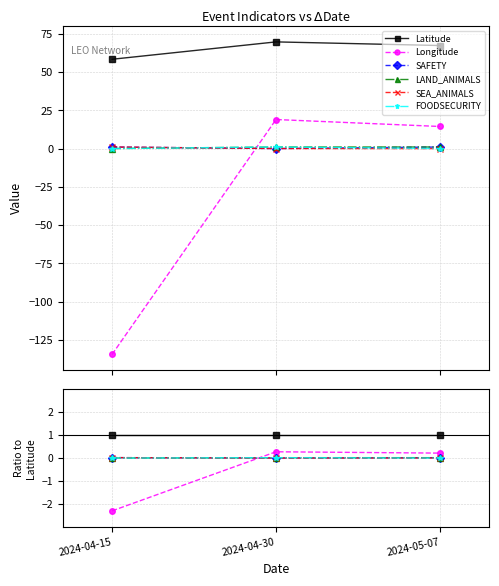

Reading left to right, list all the values displayed in this chart.

Latitude: 1.0	1.0	1.0
Longitude: -2.3	0.3	0.2
SAFETY: 0.0	0.0	0.0
LAND_ANIMALS: 0.0	0.0	0.0
SEA_ANIMALS: 0.0	0.0	0.0
FOODSECURITY: 0.0	0.0	0.0